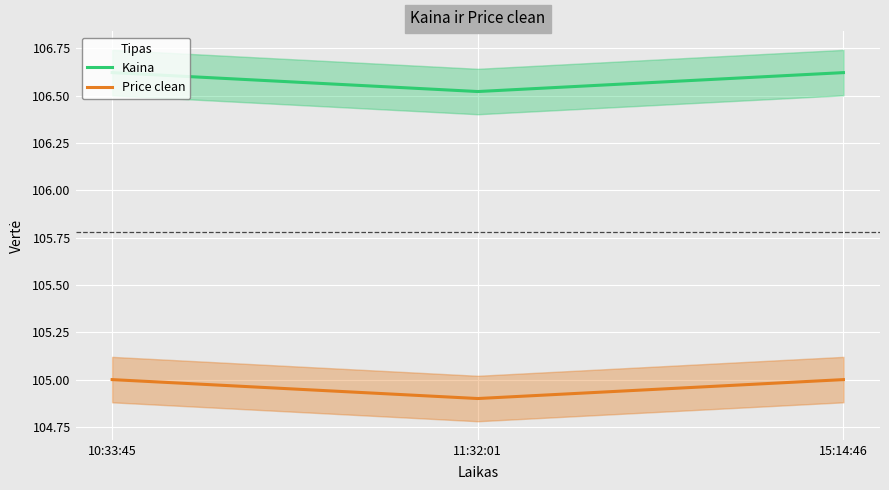

Which category has the lowest value in the Price clean series?

11:32:01